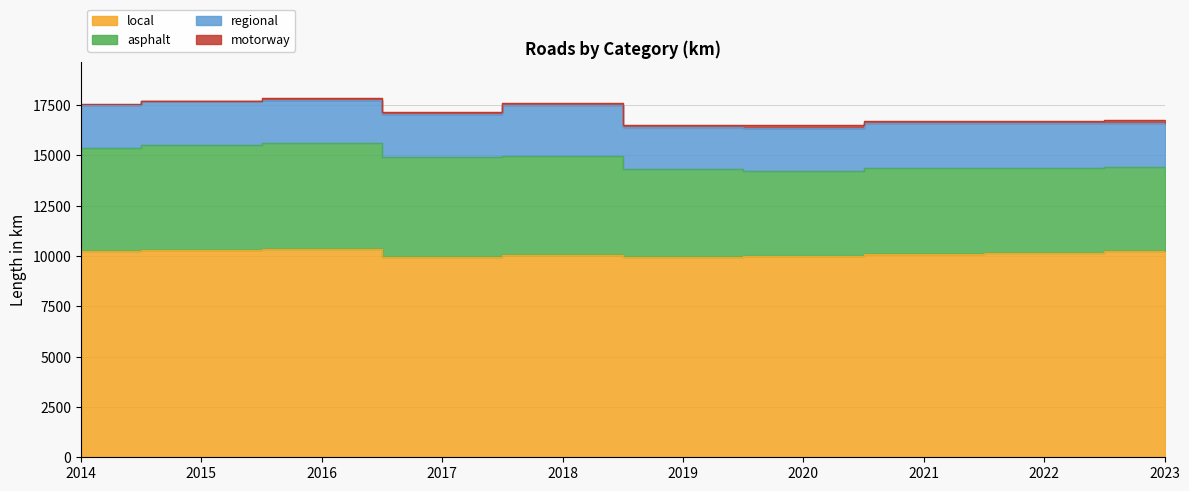

At which label is regional closest to 2327?

2021